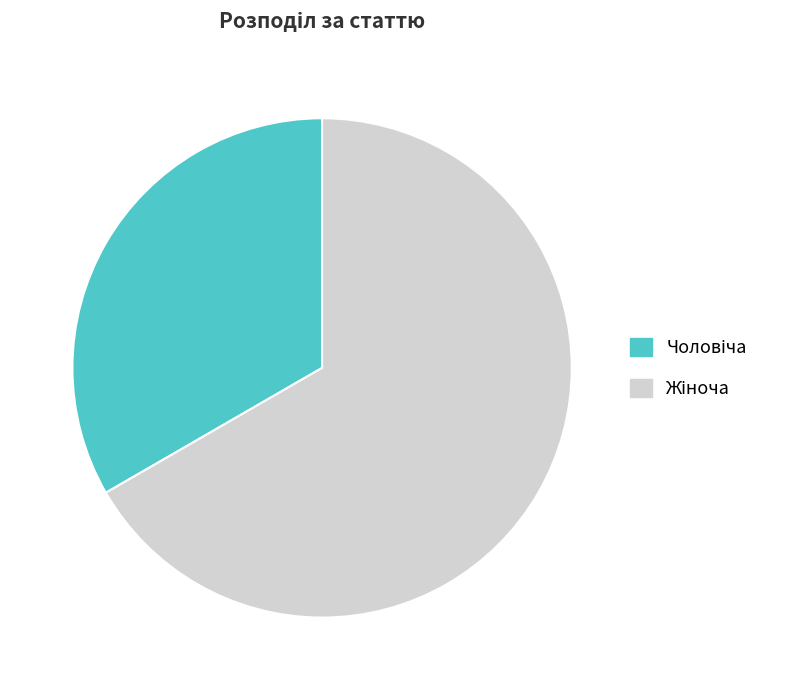

How many segments does this pie chart have?

2